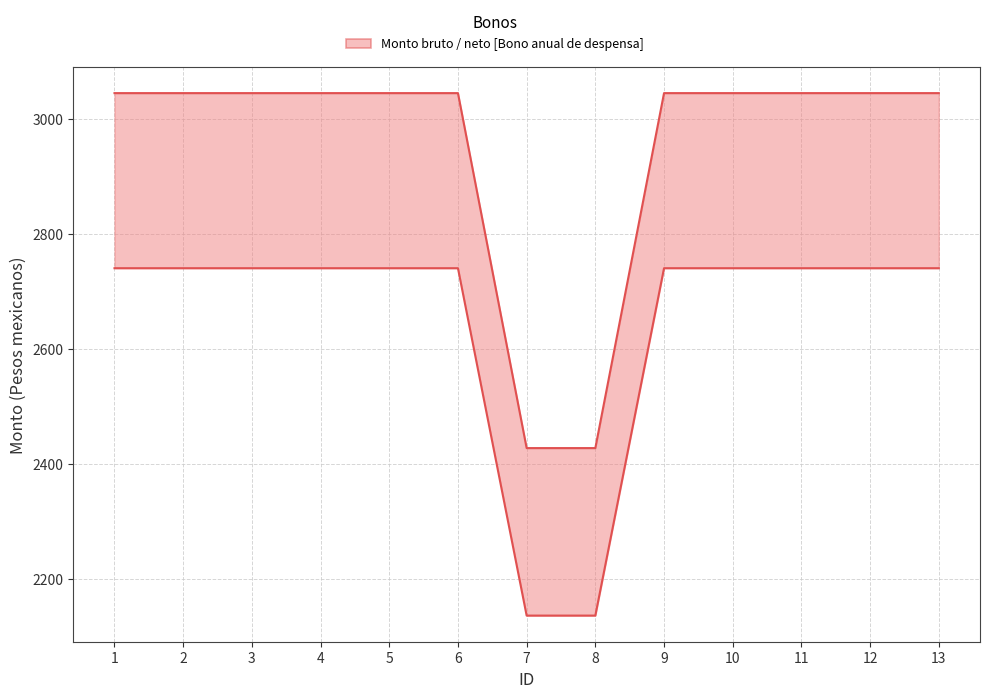

Reading right to left, transcribe all the data shown in this chart.

Monto bruto de los bonos: 3045.0	3045.0	3045.0	3045.0	3045.0	2427.7	2427.7	3045.0	3045.0	3045.0	3045.0	3045.0	3045.0
Monto neto de los bonos: 2740.5	2740.5	2740.5	2740.5	2740.5	2136.3	2136.3	2740.5	2740.5	2740.5	2740.5	2740.5	2740.5